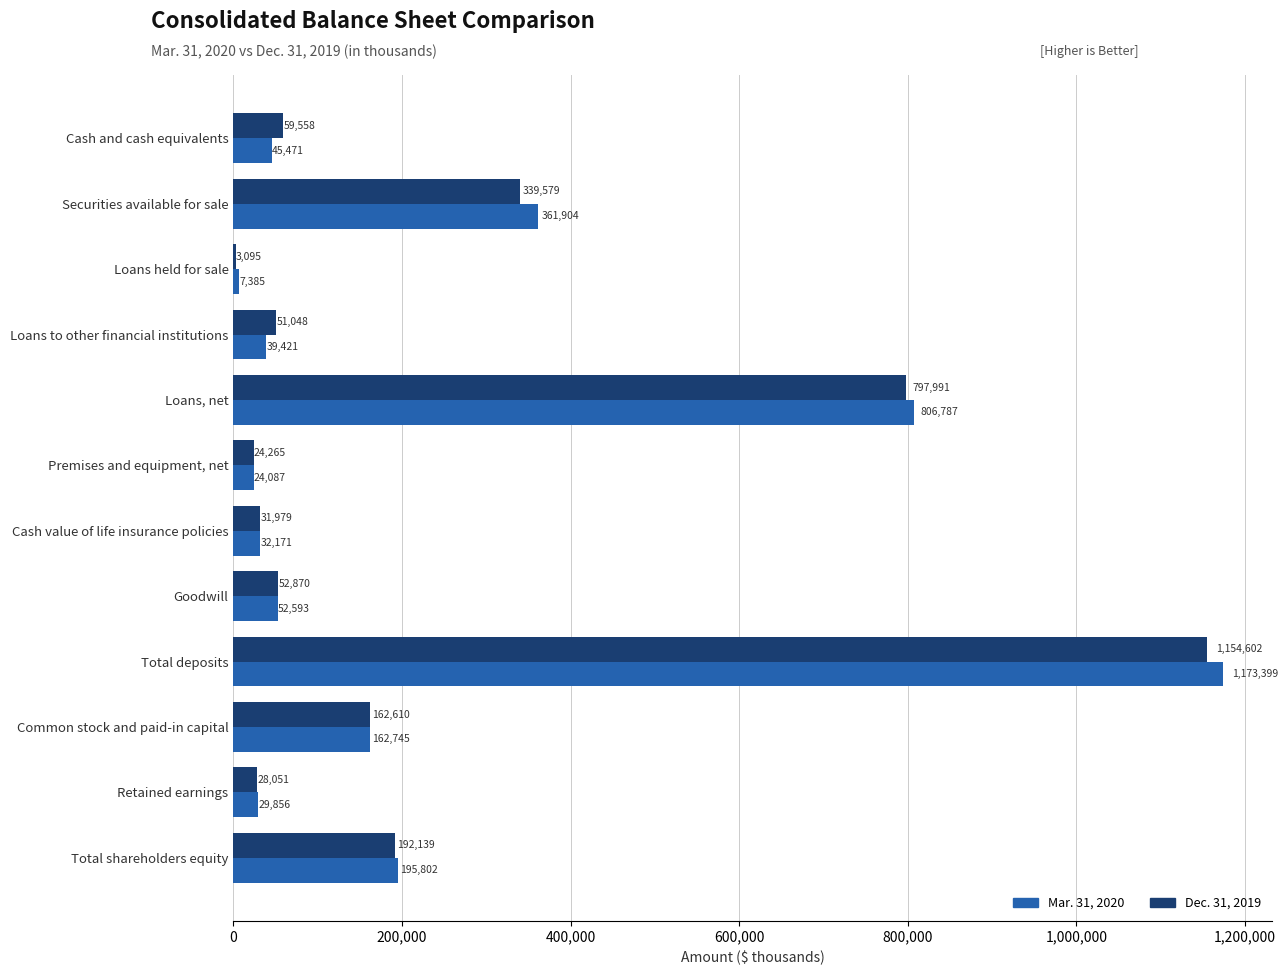

At which category is the sum across all series the highest?

Total deposits